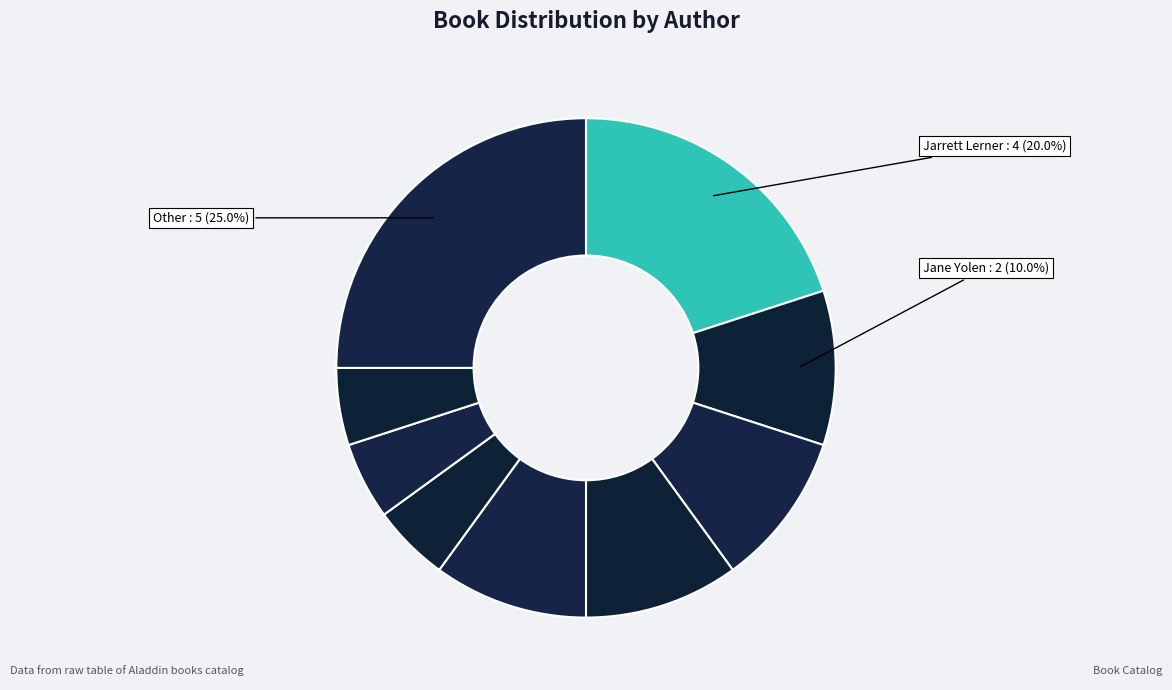

What is the largest slice in the pie chart?

Jarrett Lerner